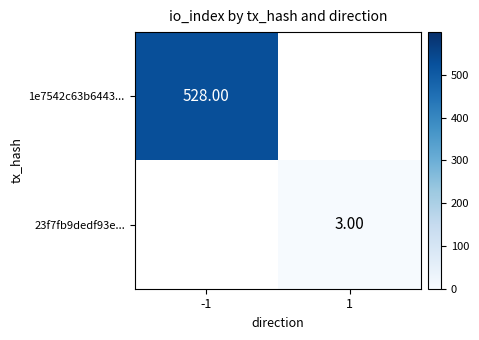

What is the smallest value displayed?

3.0